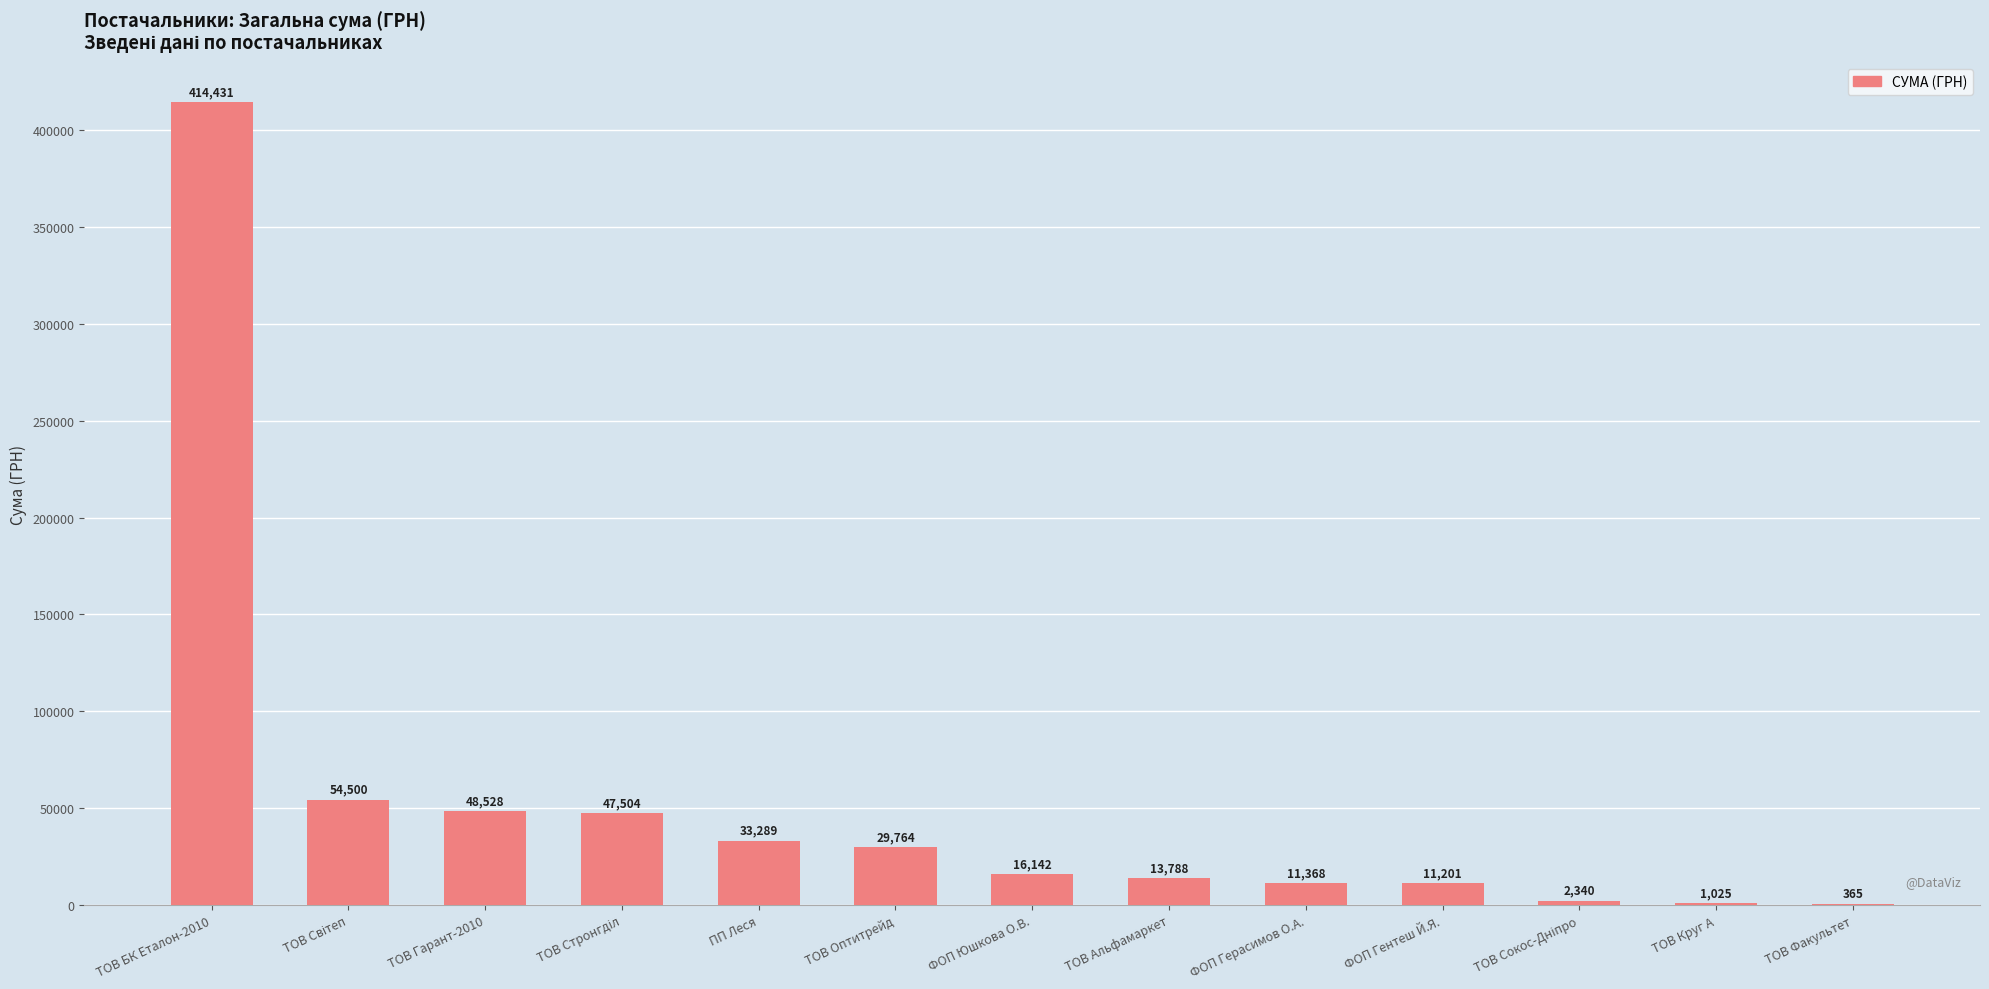

The value at ТОВ Гарант-2010 is 48527.6. True or false?

True